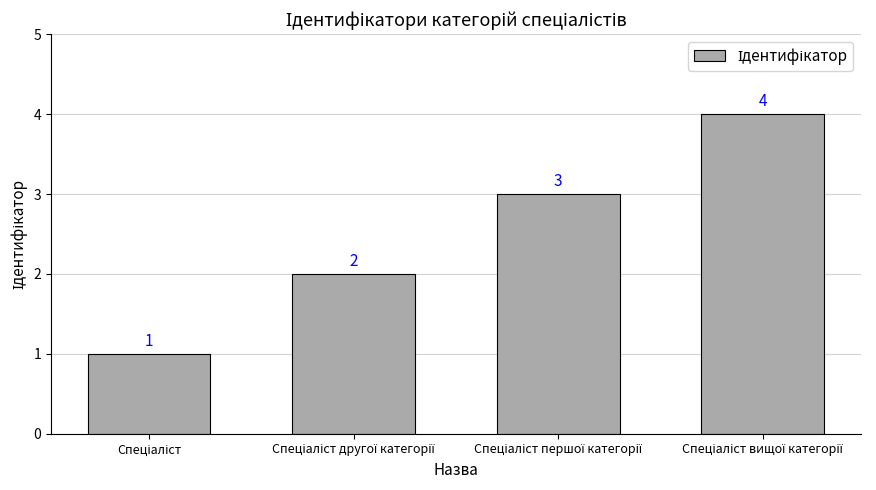

What is the maximum value shown in the chart?

4